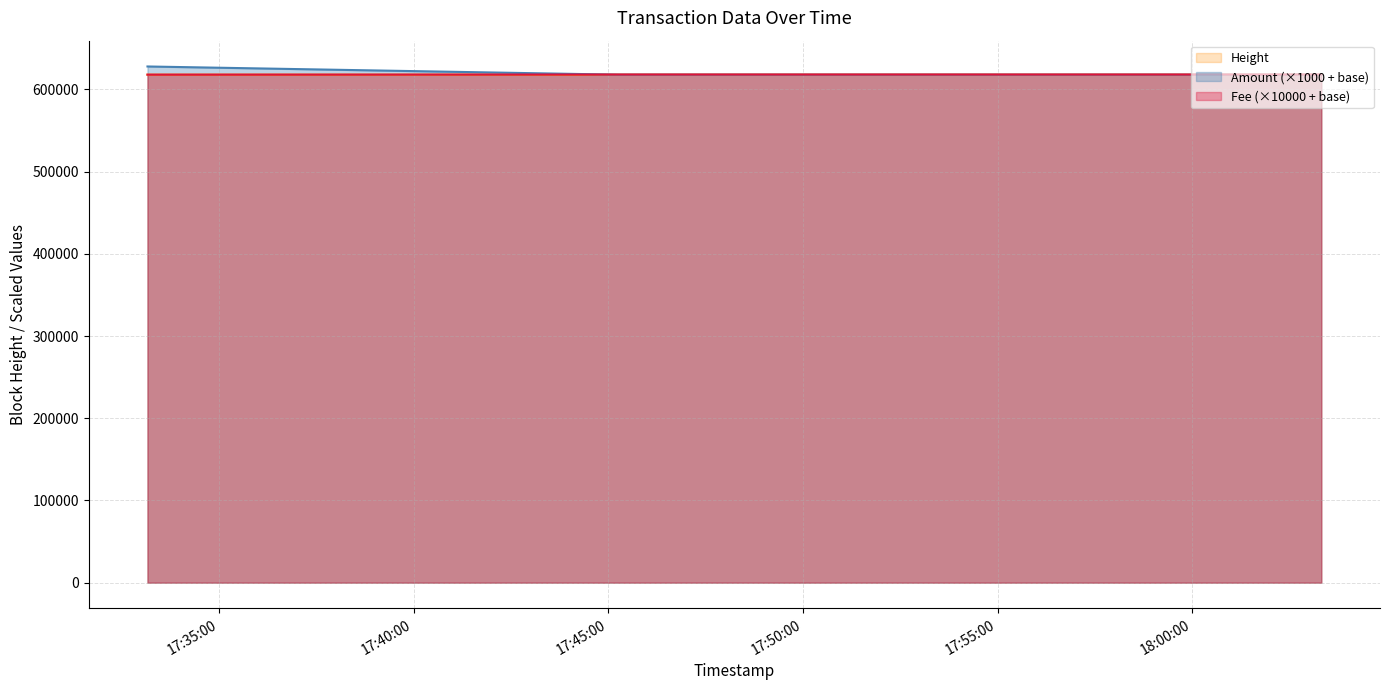

Rank the series by their maximum value, from lowest to highest.

Height, Fee, Amount